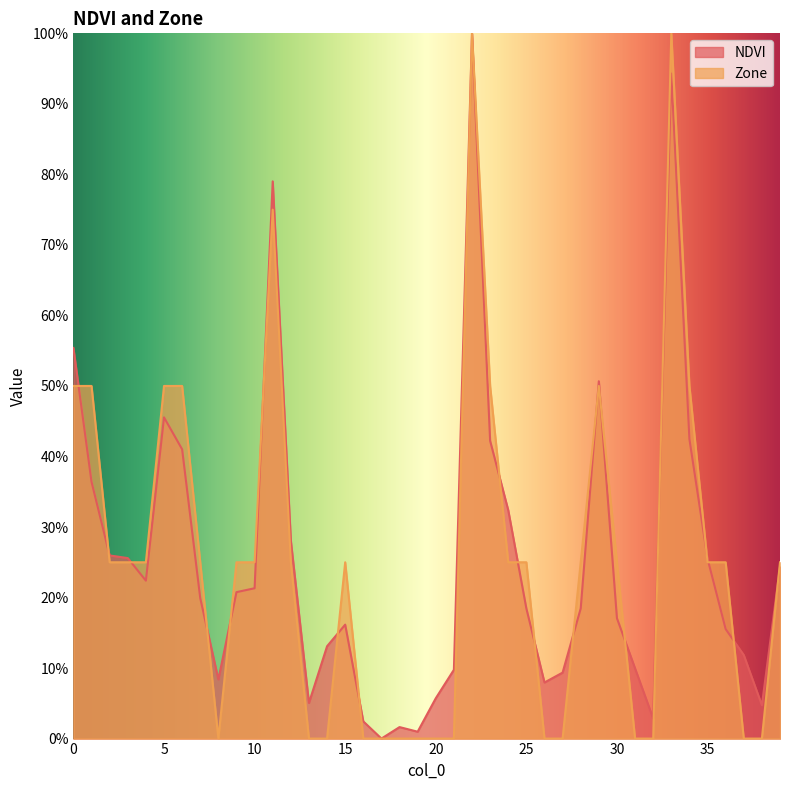

What is the difference between the second highest and second lowest values in the Zone series?

1.0